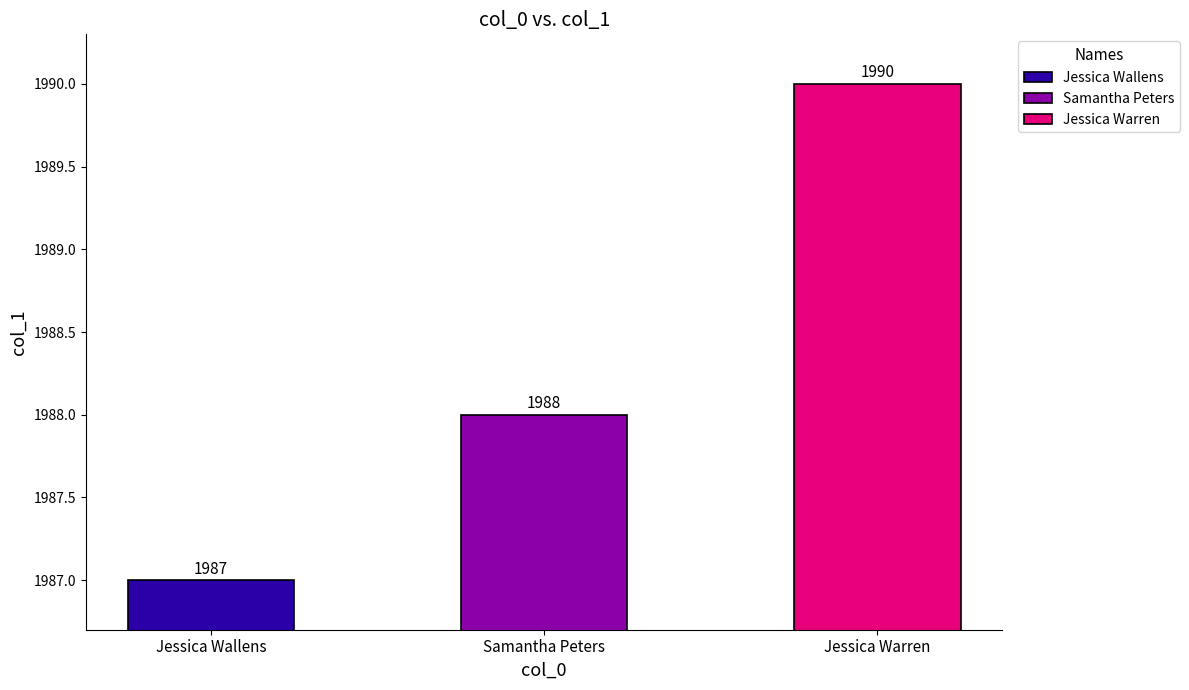

How many data points does each series have?

3